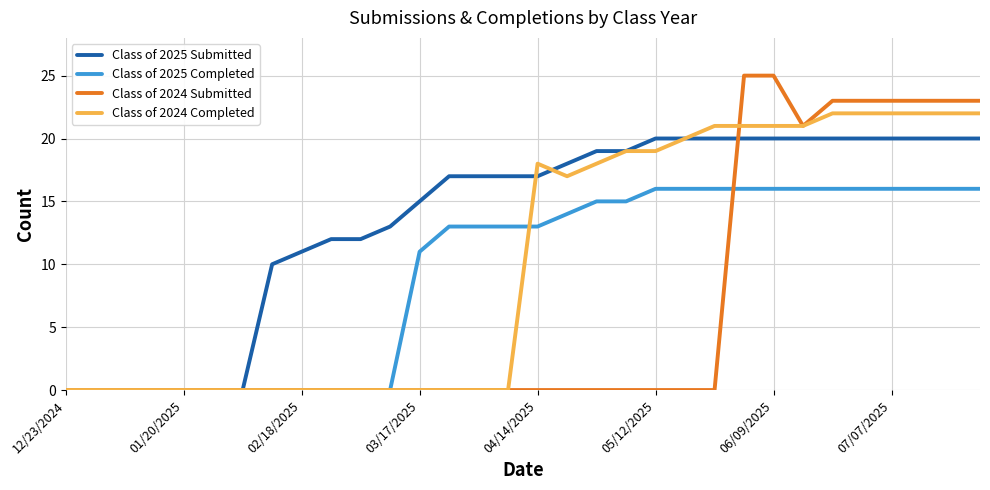

Which series has the largest range (max minus min)?

Class of 2024 Submitted